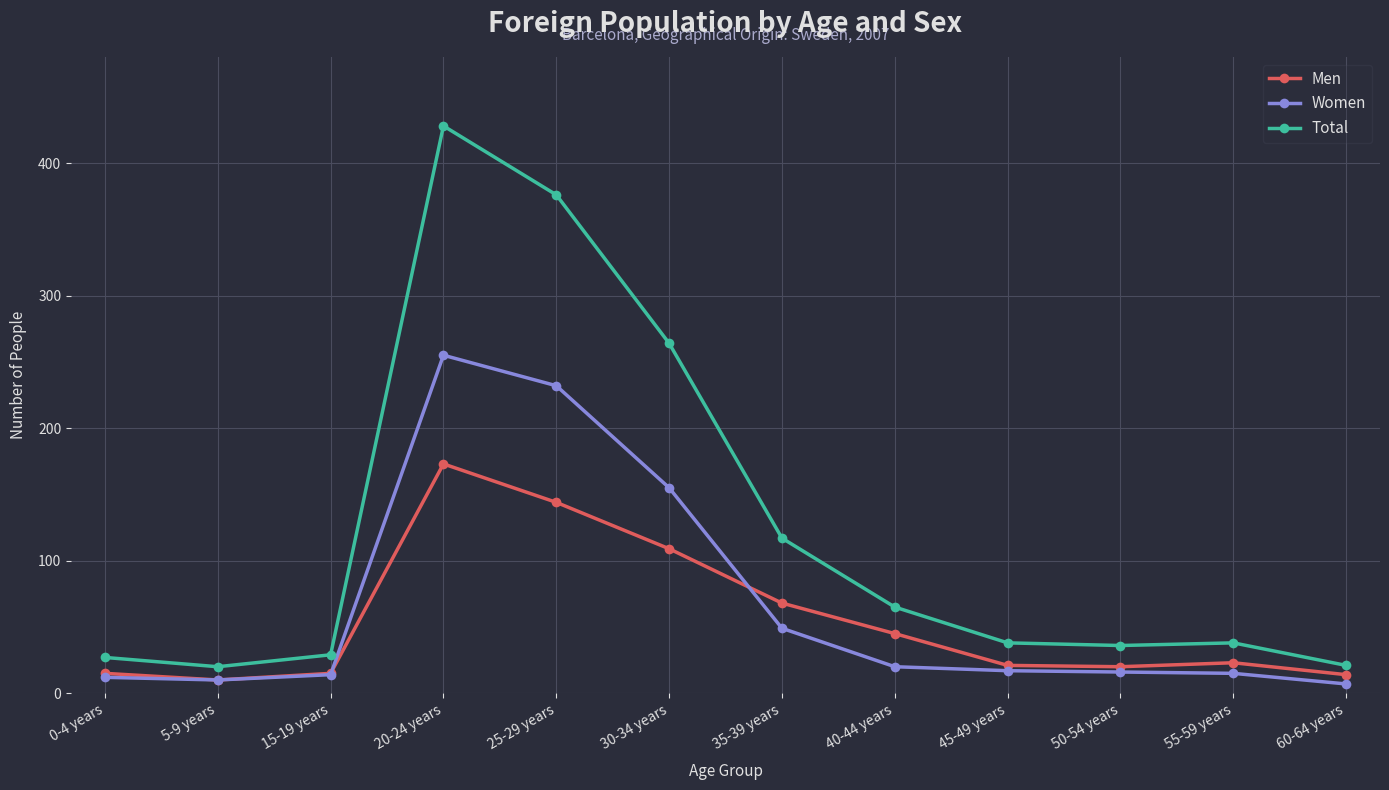

Which series has the largest total across all categories?

Total